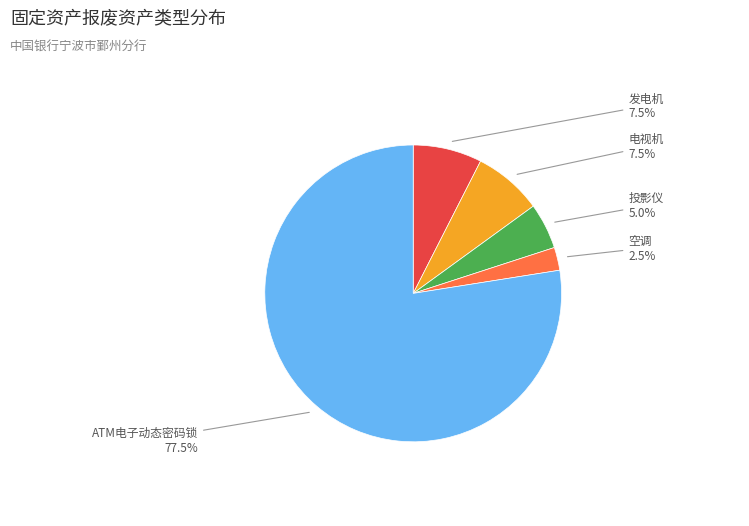

Does any single category account for the majority?

Yes